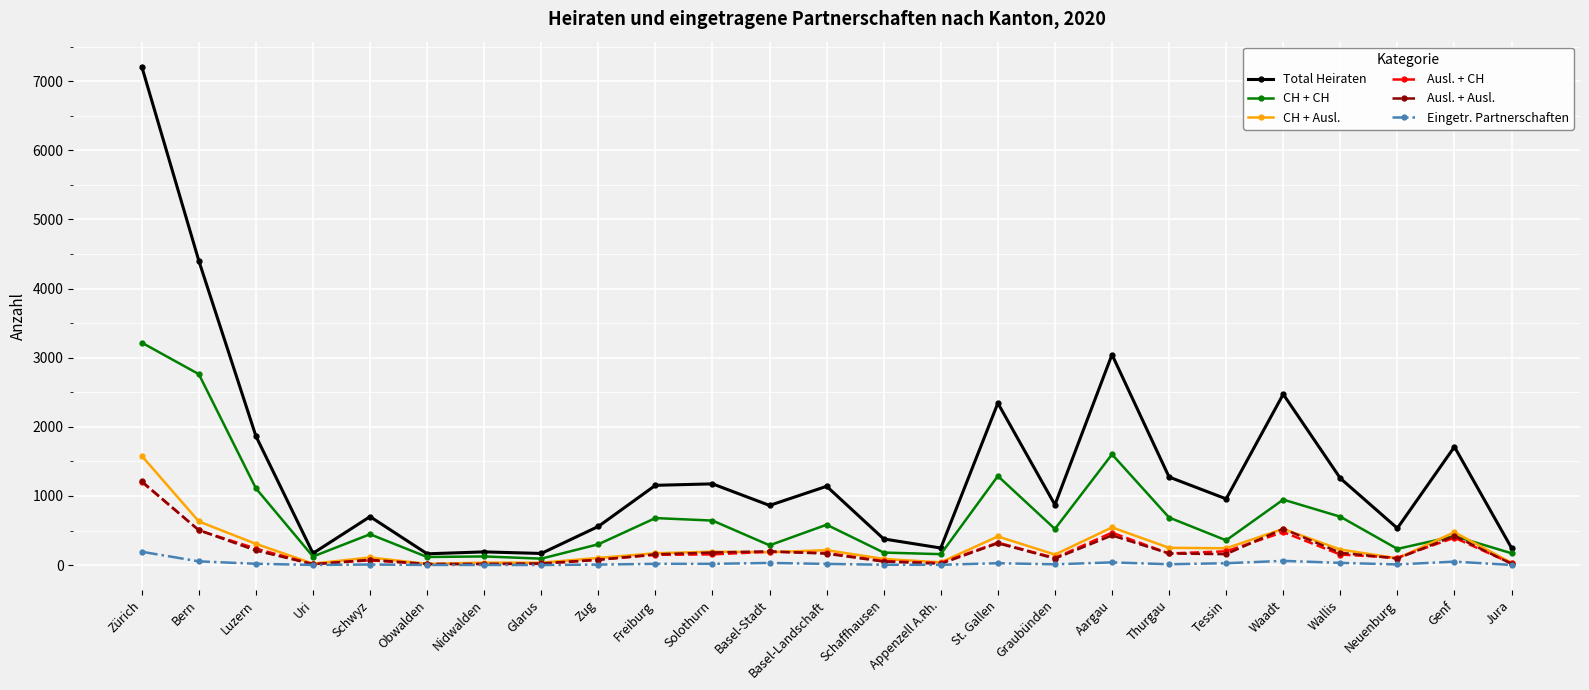

Is this an area chart (filled region under the line)?

No